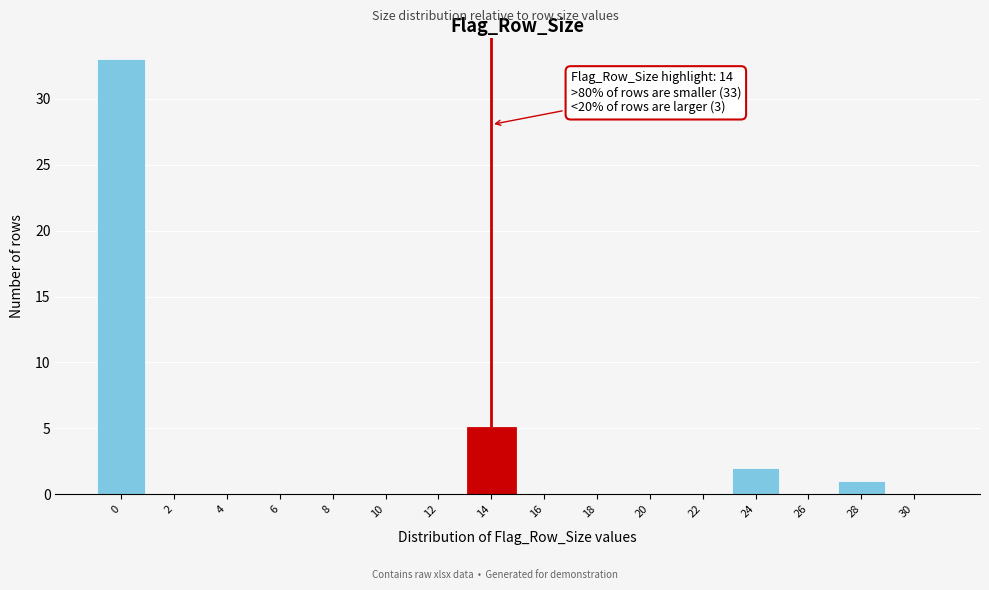

Over which range of the x-axis is the bar tallest?

-1 to 1